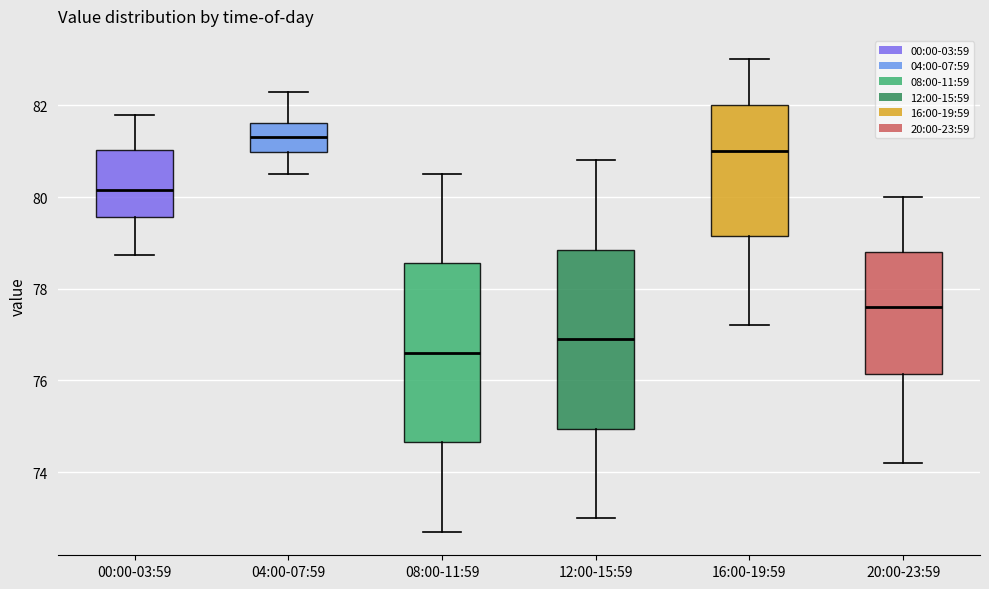

Reading left to right, transcribe this box plot: for each box, give where its median line is, the range the box spans, and where its two whiskers end, as read against the y-axis. The values are not printed on the chart, so give them approximately, as read against the axis.

00:00-03:59: median 80.2, box 79.6 to 81.0, whiskers 78.8 to 81.8
04:00-07:59: median 81.4, box 81.0 to 81.6, whiskers 80.6 to 82.4
08:00-11:59: median 76.6, box 74.6 to 78.6, whiskers 72.8 to 80.6
12:00-15:59: median 77.0, box 75.0 to 78.8, whiskers 73.0 to 80.8
16:00-19:59: median 81.0, box 79.2 to 82.0, whiskers 77.2 to 83.0
20:00-23:59: median 77.6, box 76.2 to 78.8, whiskers 74.2 to 80.0